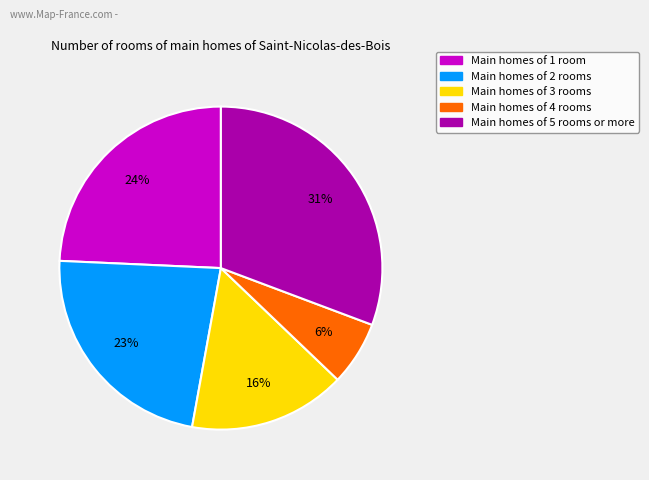

Does any single category account for the majority?

No